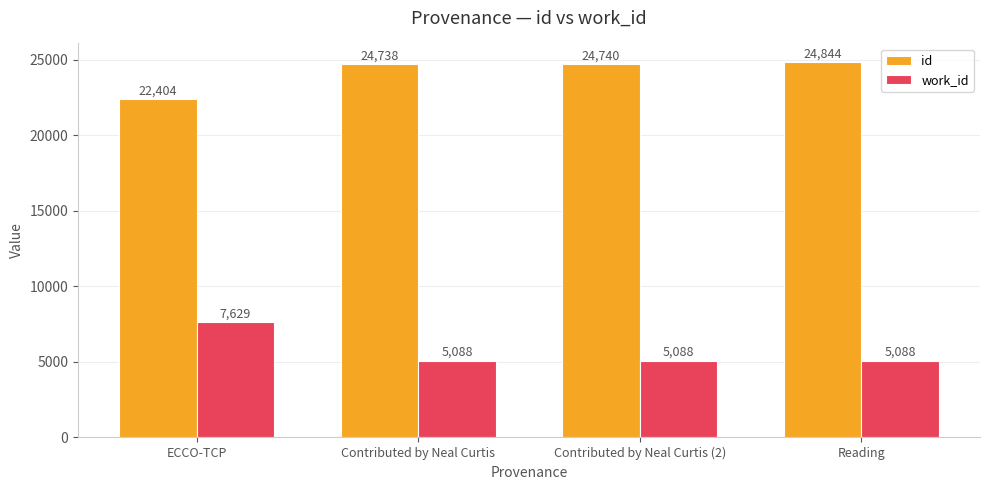

The value of id at Contributed by Neal Curtis (2) is 14305. True or false?

False